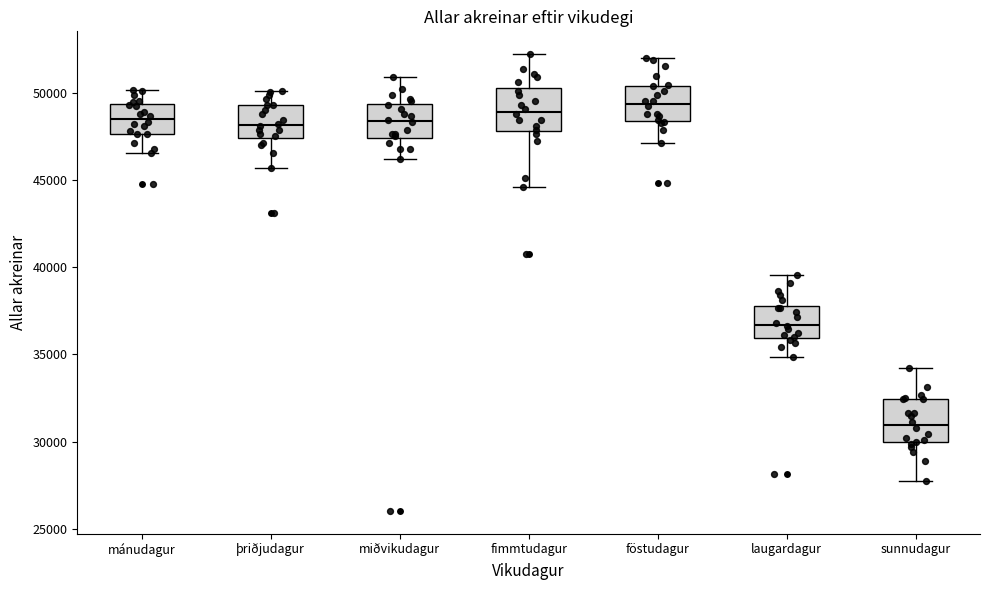

Reading left to right, transcribe this box plot: for each box, give where its median line is, the range the box spans, and where its two whiskers end, as read against the y-axis. The values are not printed on the chart, so give them approximately, as read against the axis.

mánudagur: median 48500, box 47500 to 49500, whiskers 46500 to 50000
þriðjudagur: median 48000, box 47500 to 49500, whiskers 45500 to 50000
miðvikudagur: median 48500, box 47500 to 49500, whiskers 46000 to 51000
fimmtudagur: median 49000, box 48000 to 50500, whiskers 44500 to 52000
föstudagur: median 49500, box 48500 to 50500, whiskers 47000 to 52000
laugardagur: median 36500, box 36000 to 38000, whiskers 35000 to 39500
sunnudagur: median 31000, box 30000 to 32500, whiskers 28000 to 34000